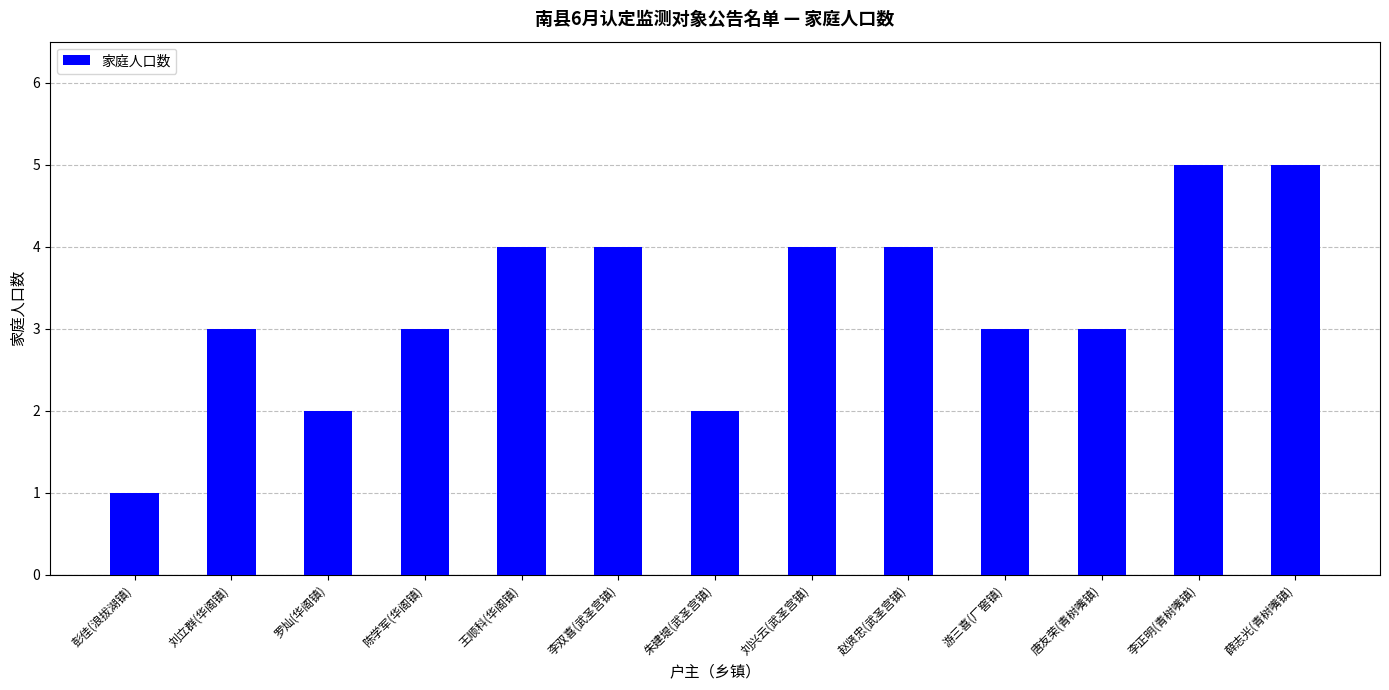

Are the bars horizontal?

No